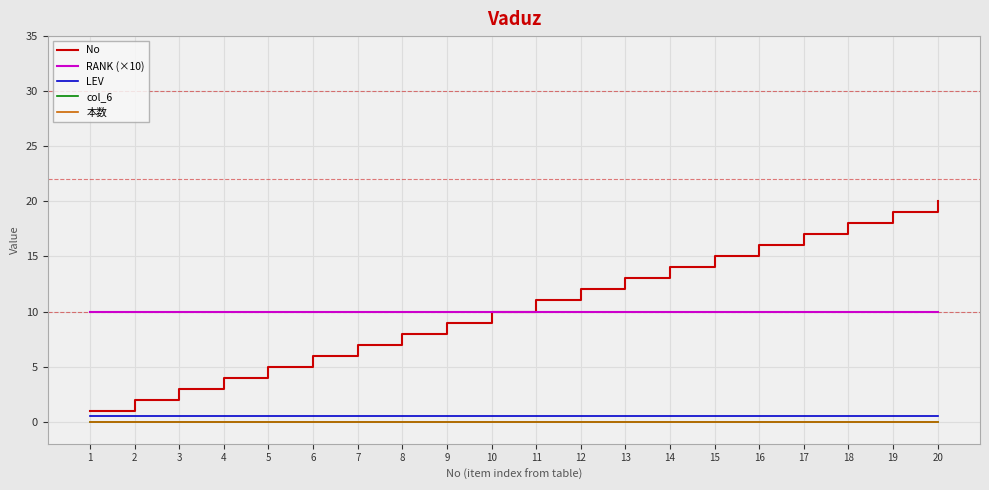

At how many categories does at least one series exceed 7?

20